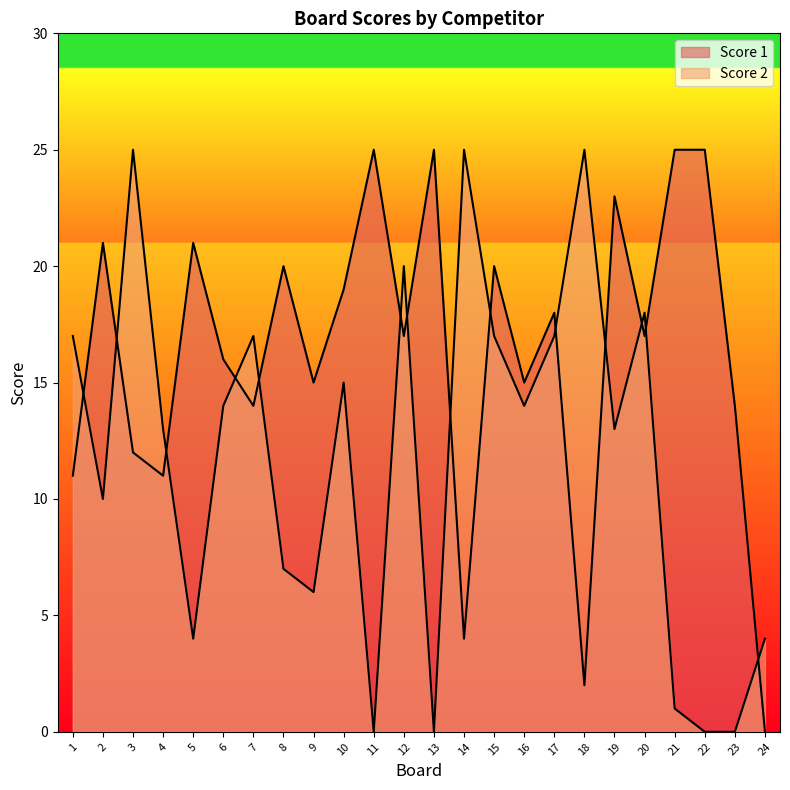

At 6, list the series in order from smallest to largest.

Score 2, Score 1